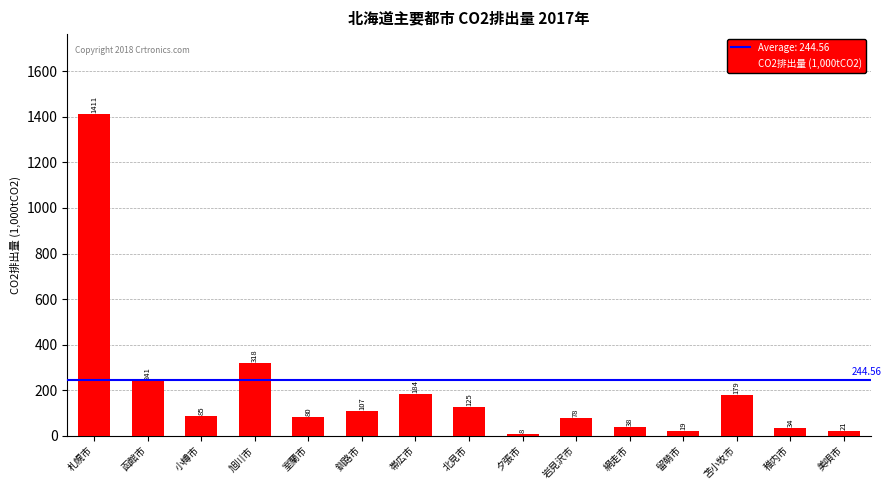

How many data points are less than 84?

7